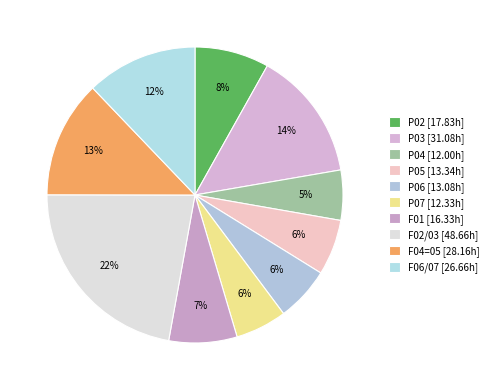

How many segments does this pie chart have?

10